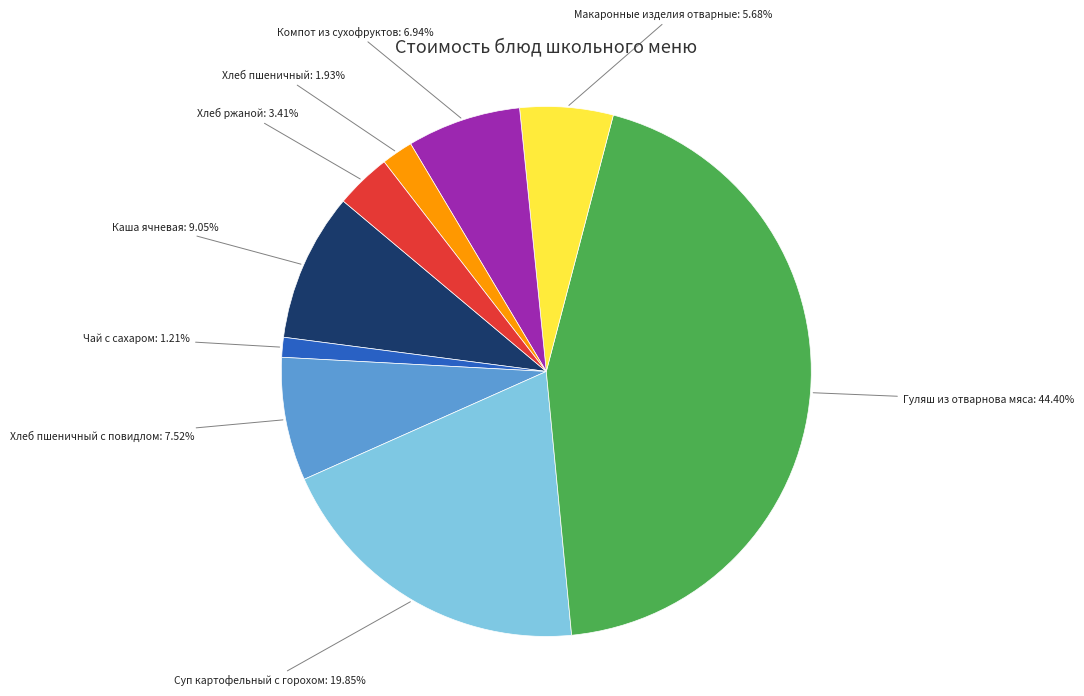

To the nearest percent, what percentage of the pie is Каша ячневая?

9%